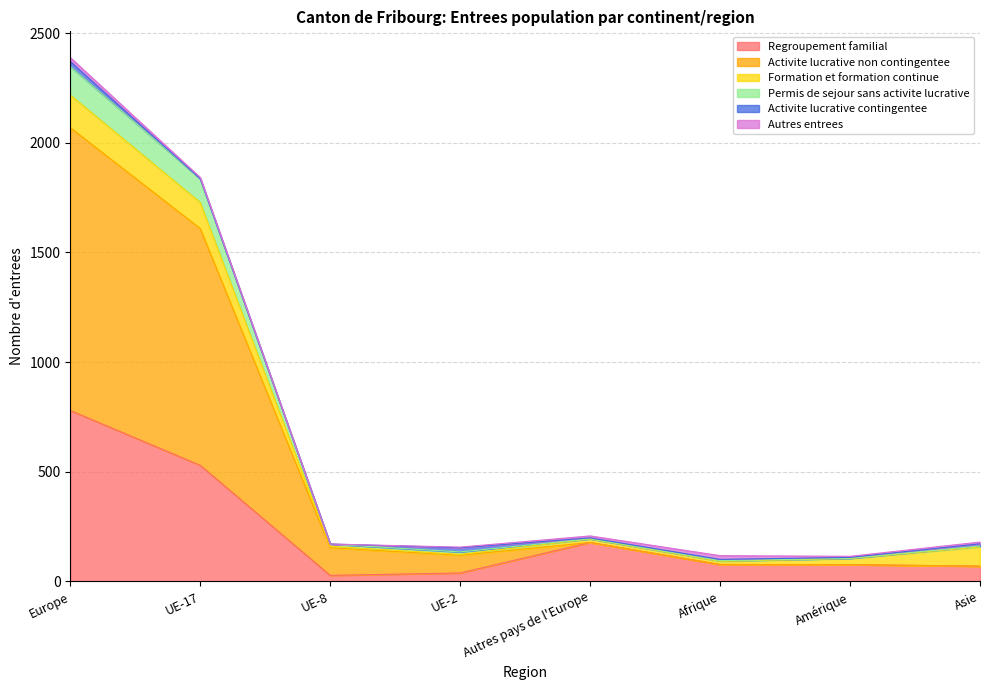

True or false: Permis de sejour sans activite lucrative and Activite lucrative non contingentee cross at least once.

False